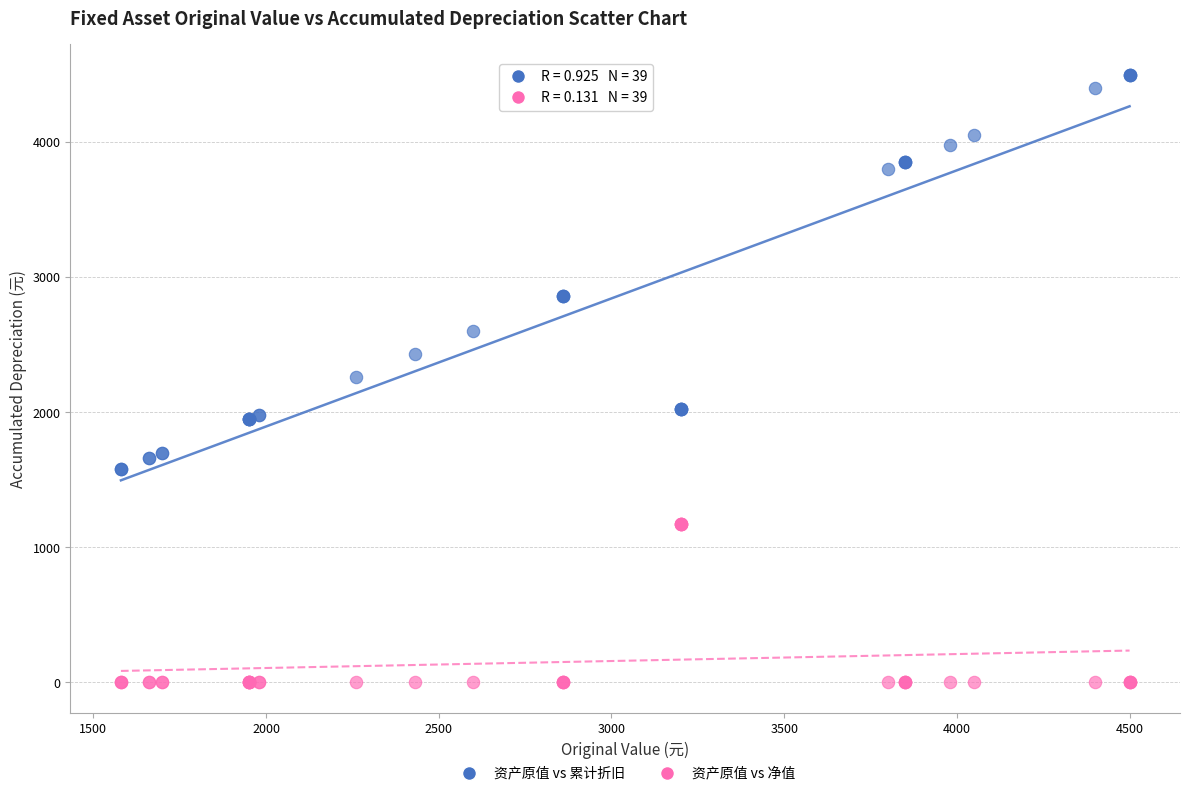

Which series reaches the minimum Y coordinate?

资产原值 vs 净值